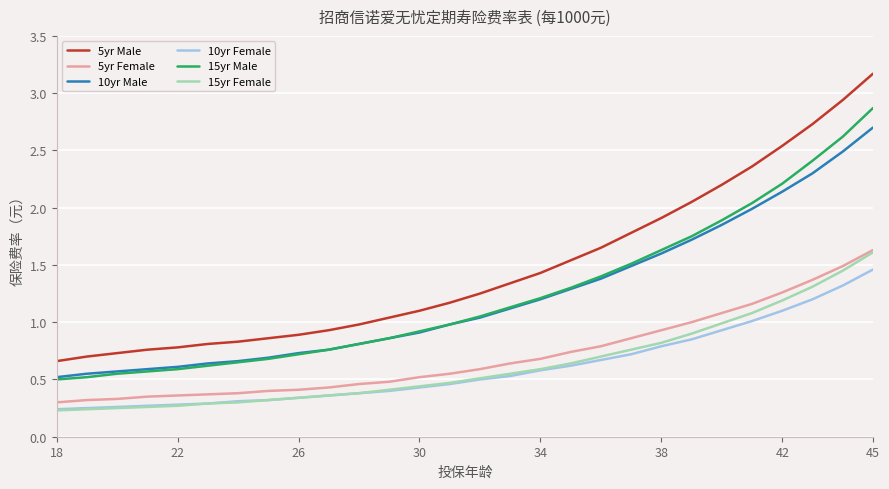

Which series has the widest spread of values?

5yr Male